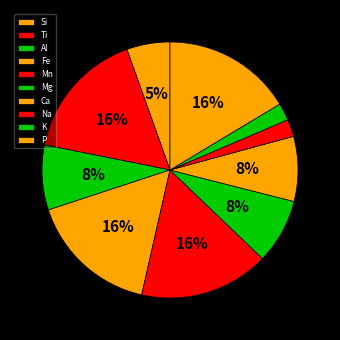

Is it true that Ca is 1% of the pie?

False